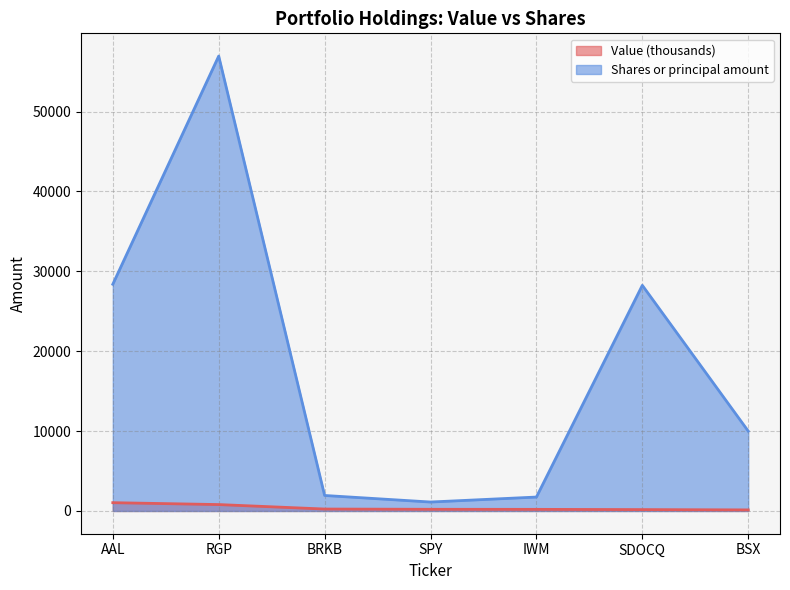

Does the chart display data point markers on the line(s)?

No